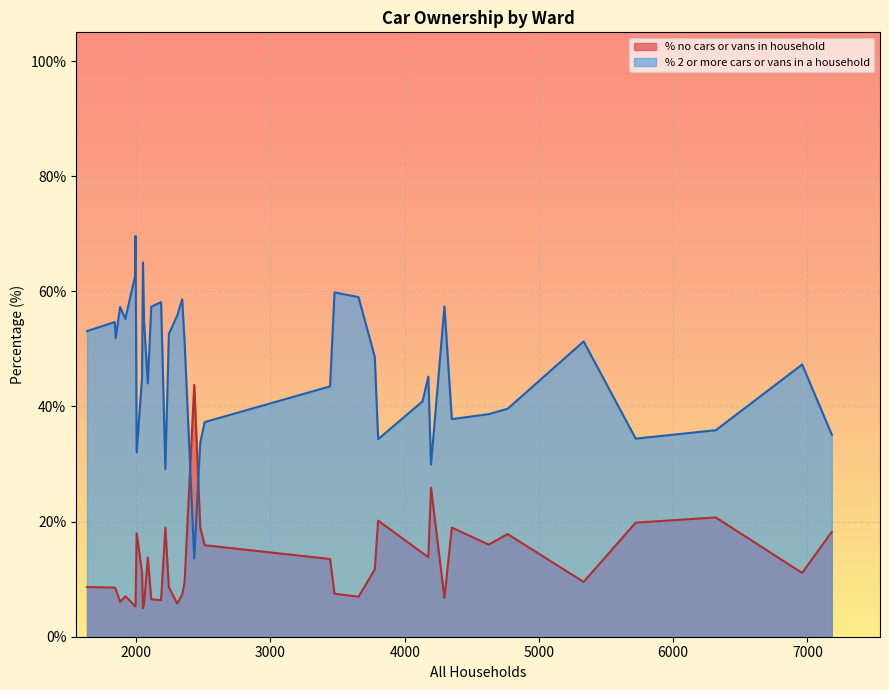

Which series has the largest range (max minus min)?

% 2 or more cars or vans in a household